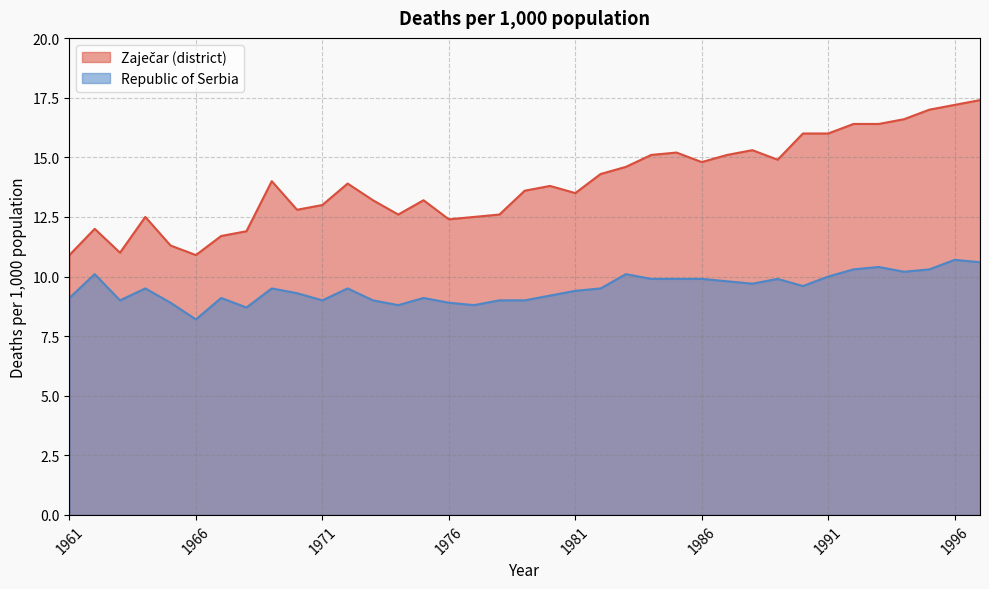

What is the difference between the Republic of Serbia values at 1983 and 1976?

1.2